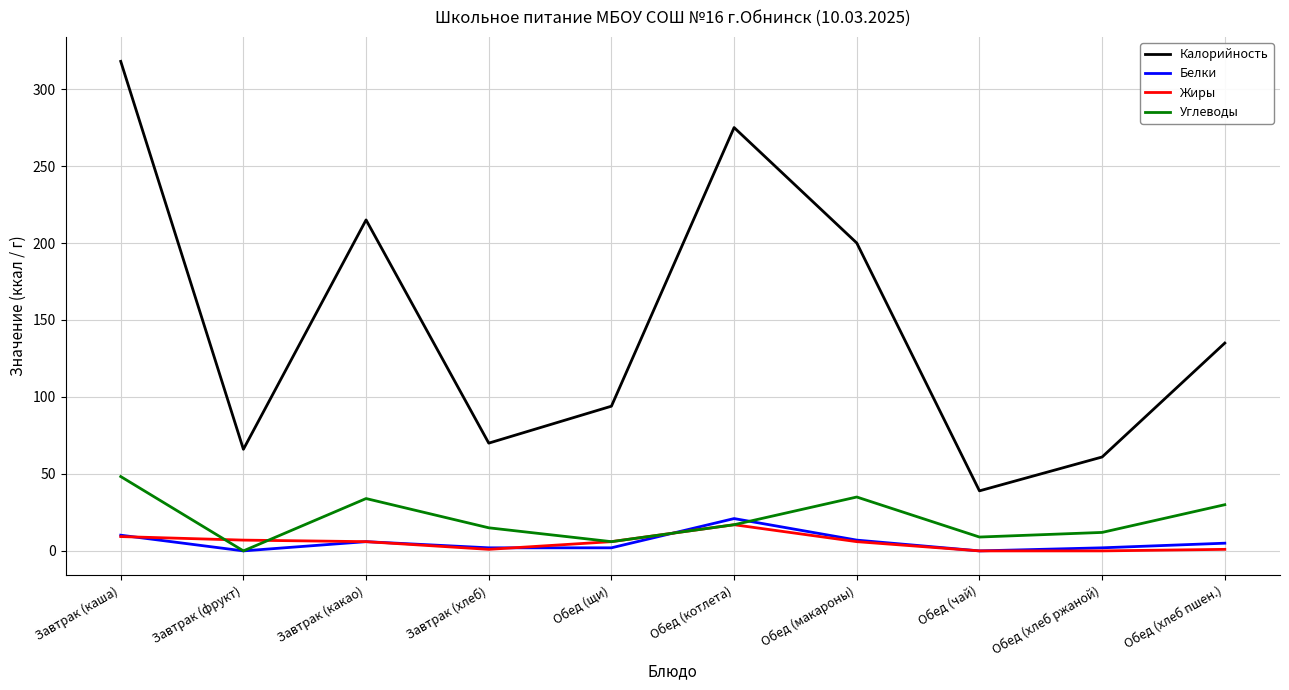

How many lines are shown in the chart?

4